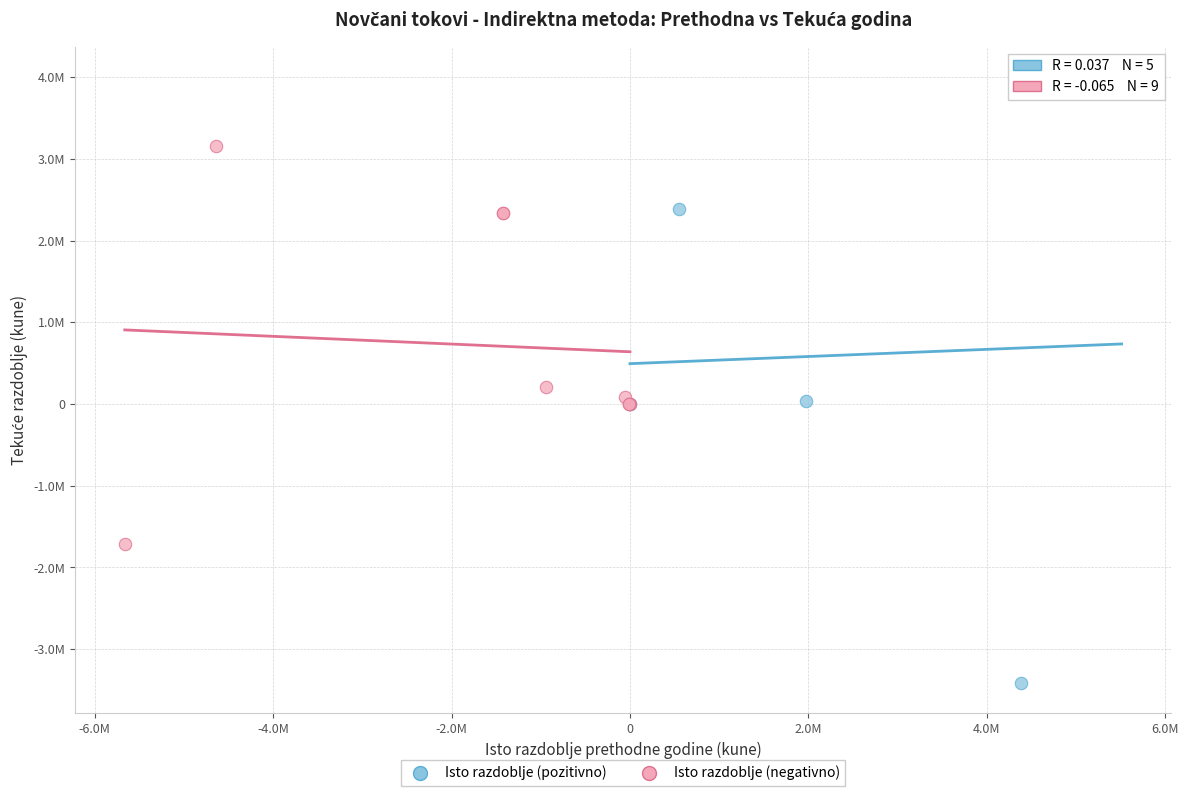

What are all the series names shown in the legend?

Isto razdoblje (pozitivno), Isto razdoblje (negativno)